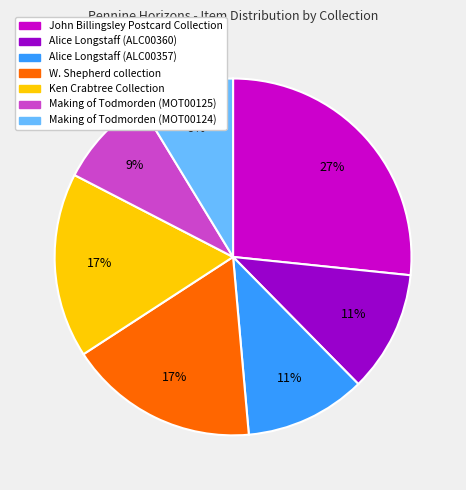

Count the number of slices in the pie.

7